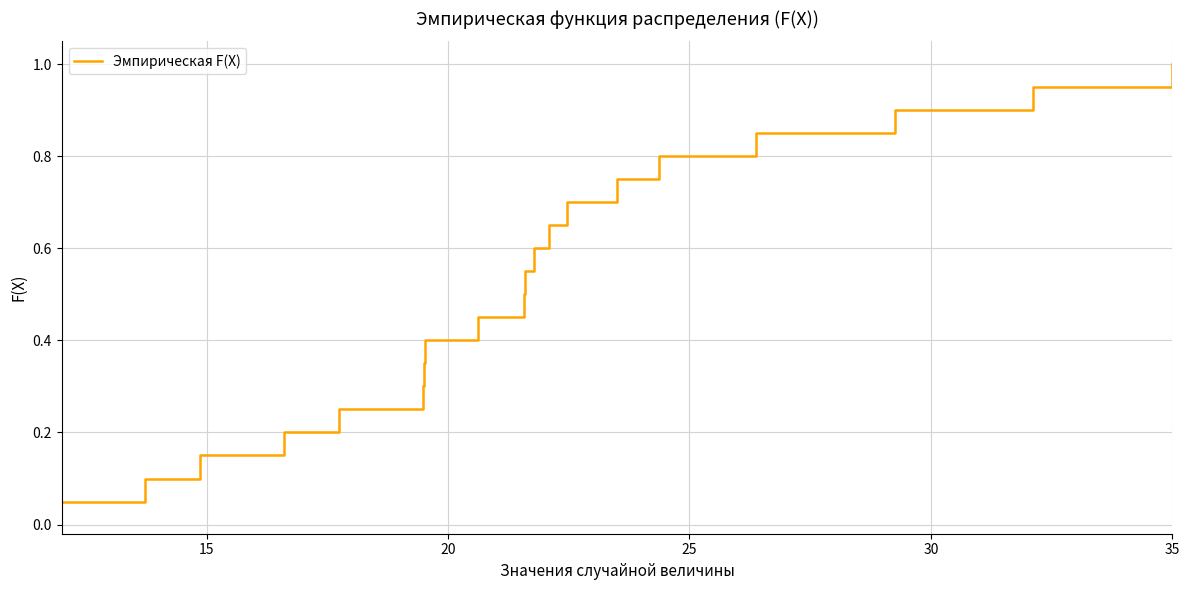

What is the maximum value shown in the chart?

1.0